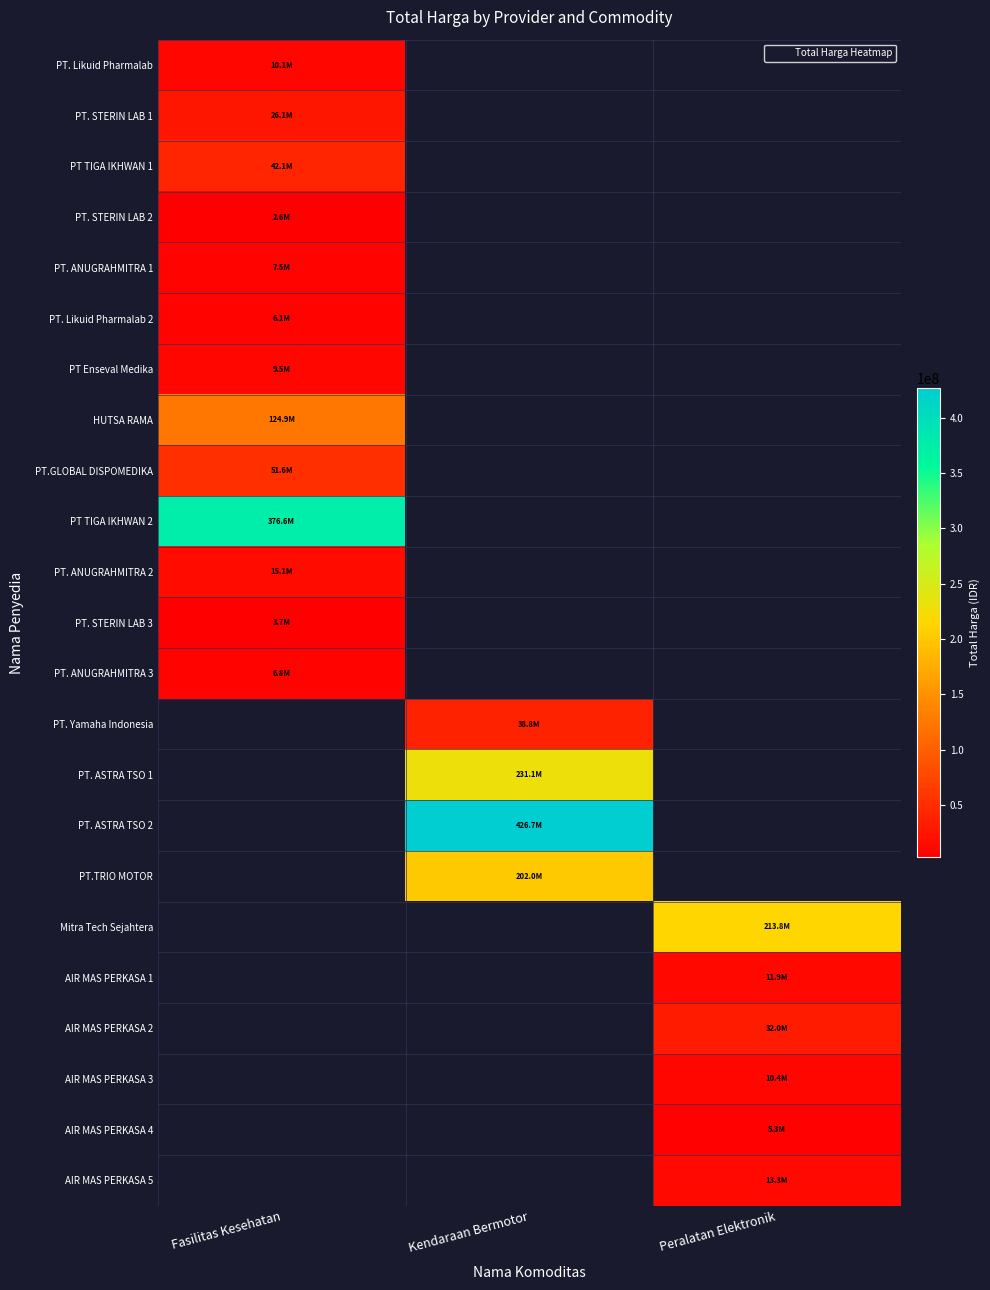

What is the smallest value displayed?

2599960.0